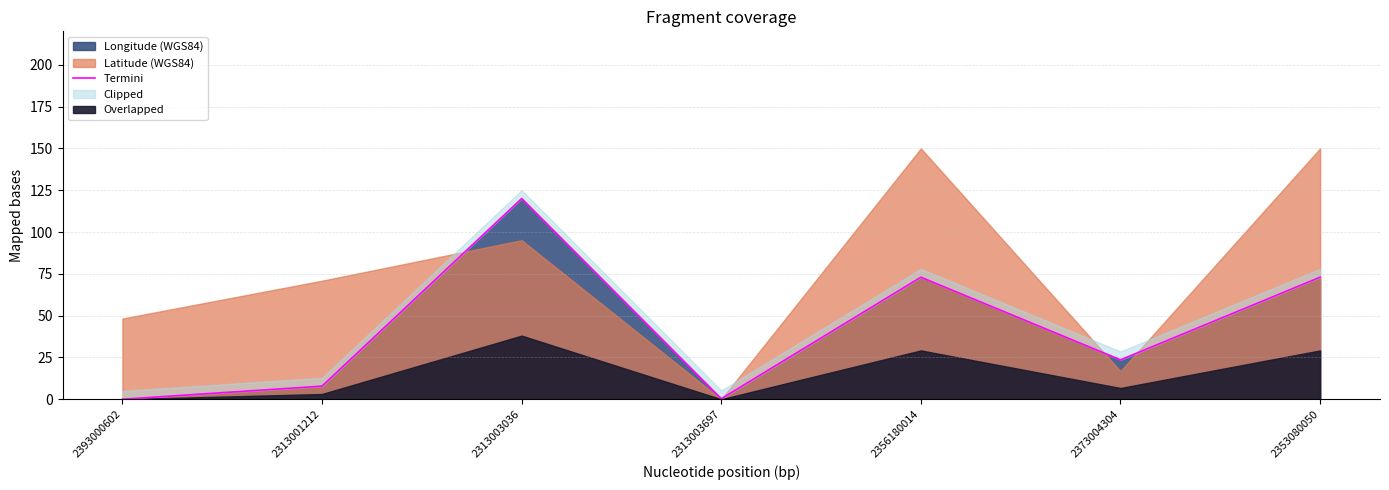

Read the value at 2313001212.

7.8